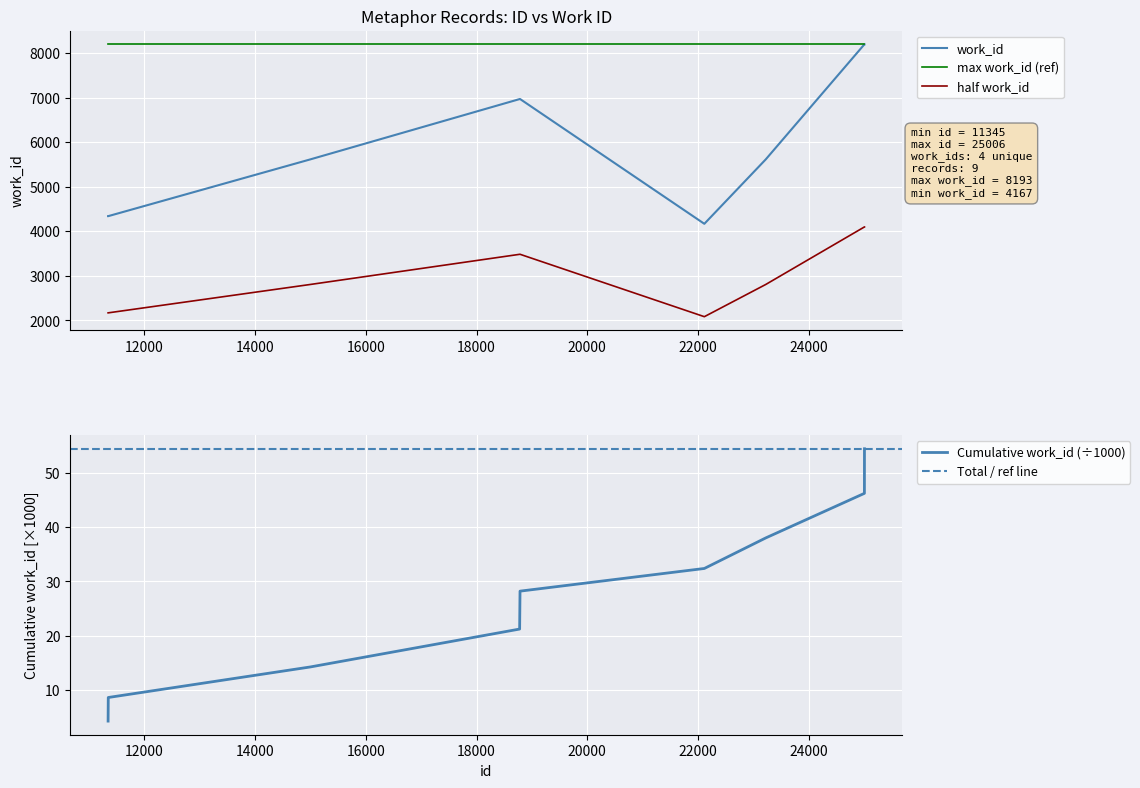

Where is the first local minimum?

22114